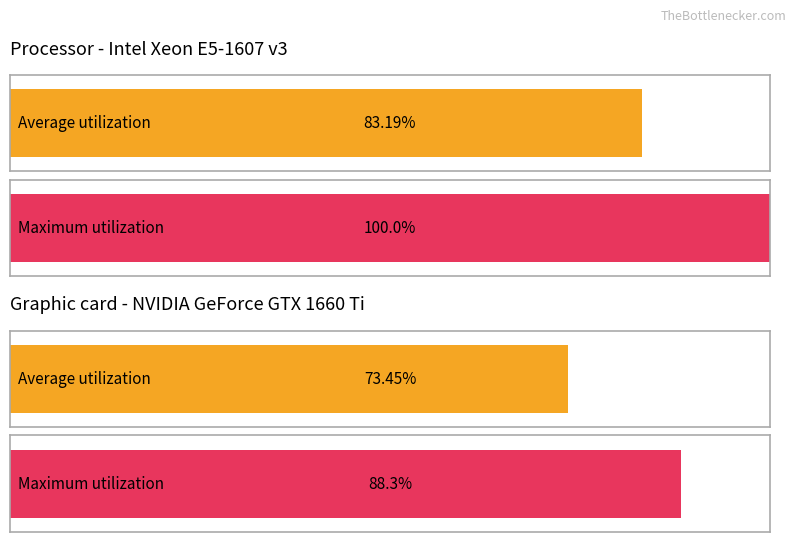

Rank the series at 19 from lowest to highest value.

Maximum utilization, Average utilization